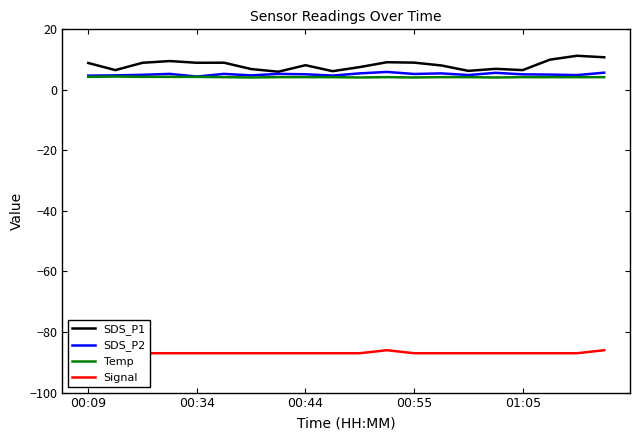

What is the difference between the maximum and minimum values in the Temp series?

0.3